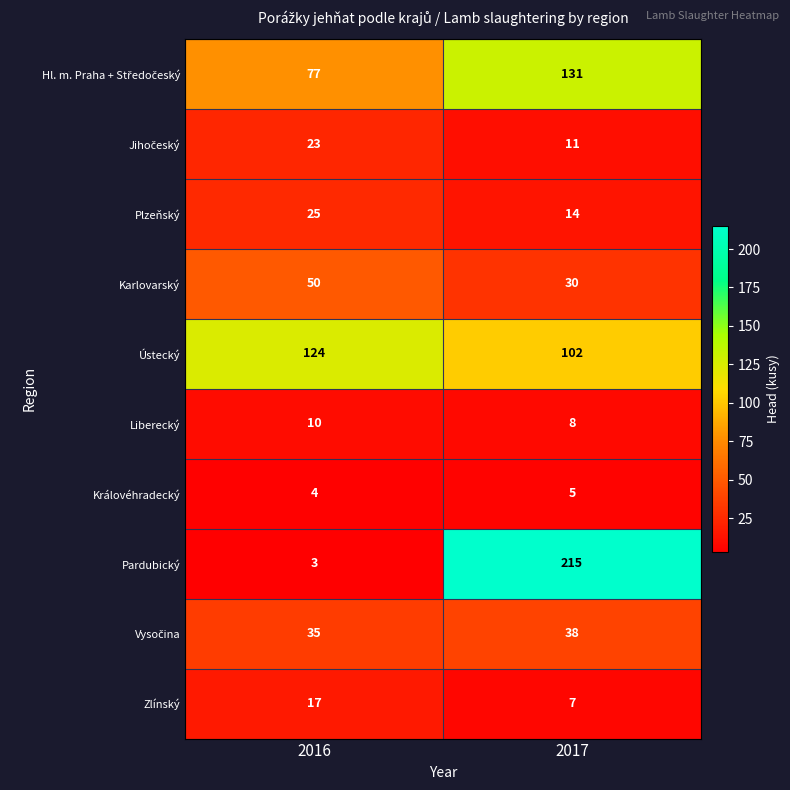

At which category does the chart reach its minimum across all series?

2016